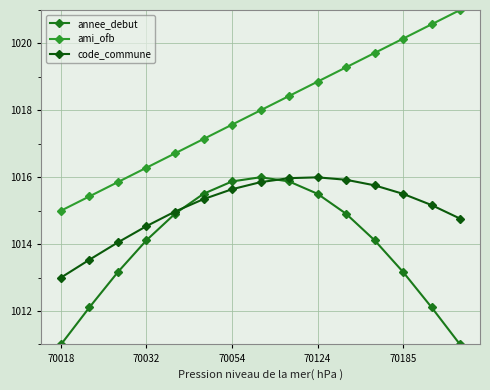

True or false: code_commune and ami_ofb cross at least once.

False